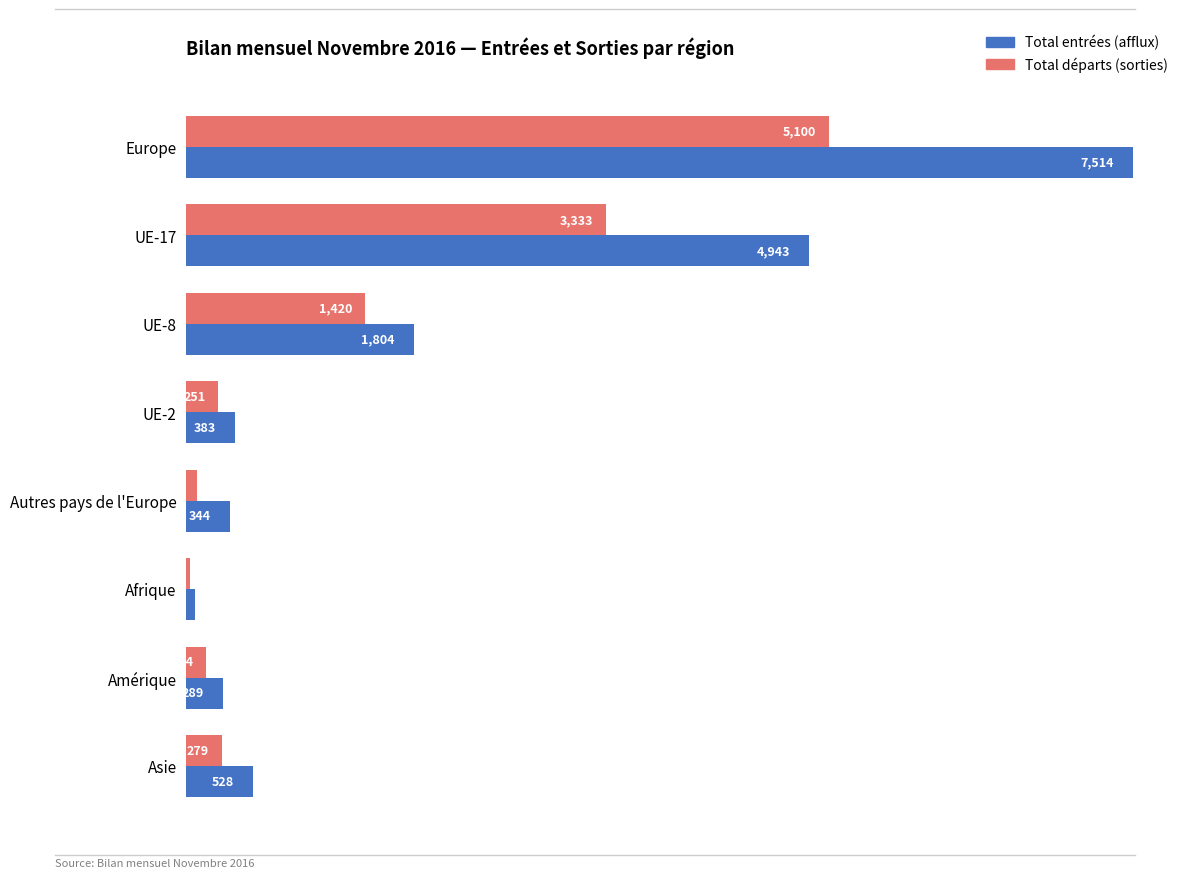

Rank the series at UE-8 from highest to lowest value.

Total entrées (afflux), Total départs (sorties)